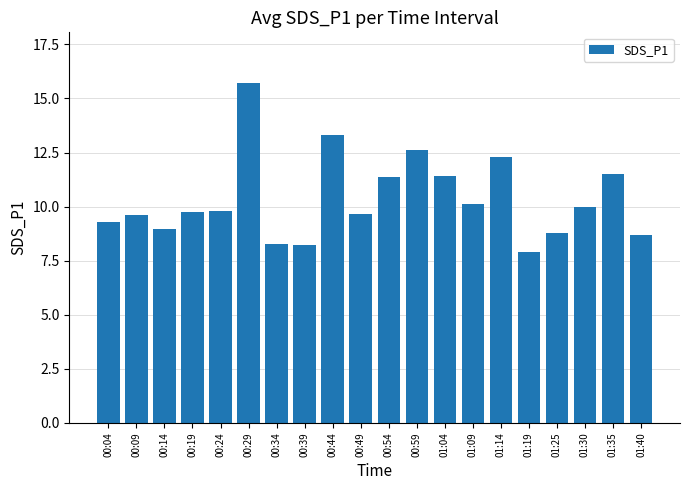

Which label corresponds to the largest value in the chart?

00:29